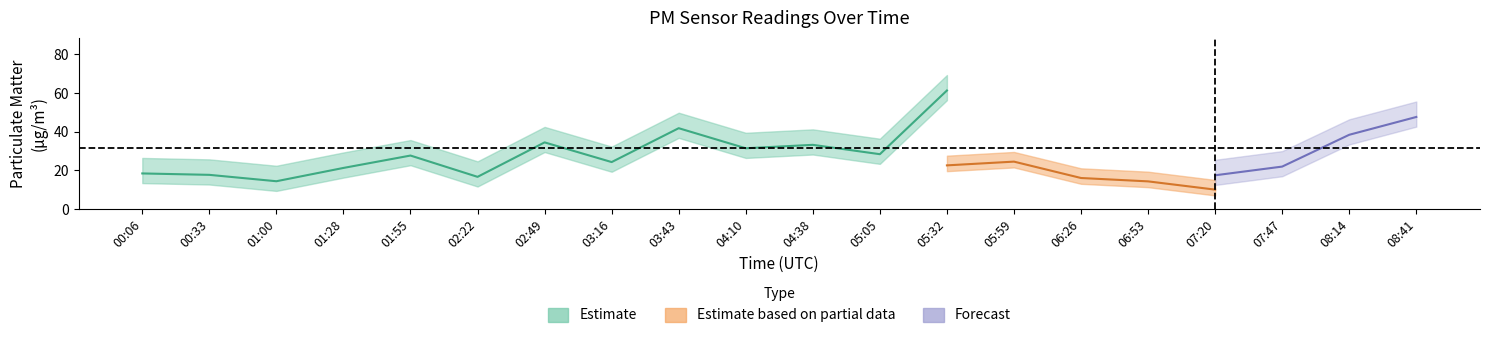

The P1 series shows 7.3 at 03:16. True or false?

False